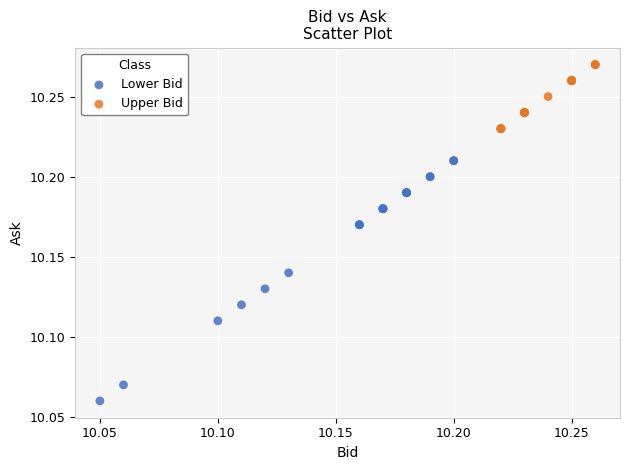

Which series contains the highest Y value?

Upper Bid